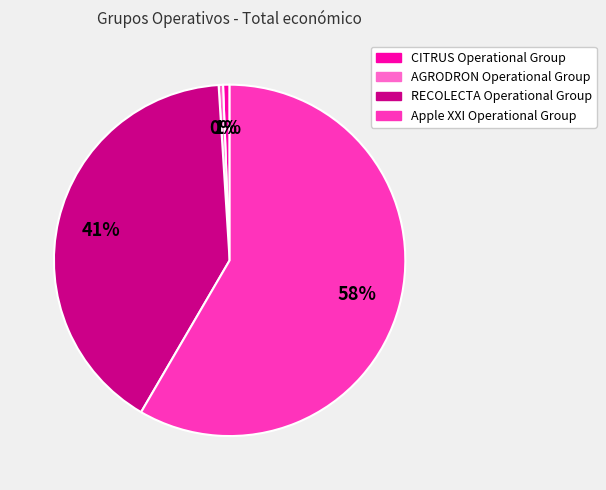

To the nearest percent, what is the average slice percentage?

25%